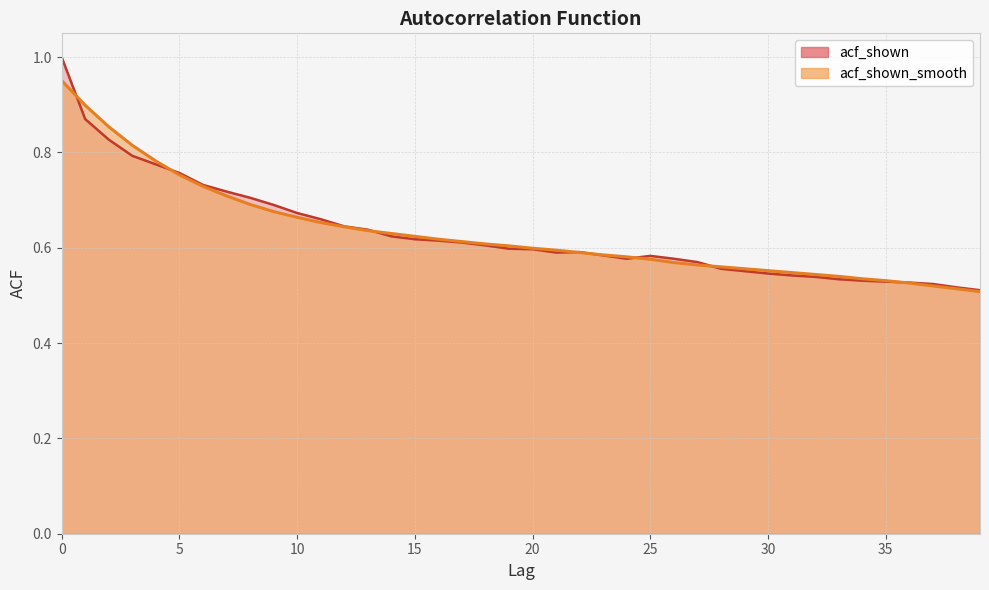

Where do acf_shown and acf_shown_smooth first cross each other?

0 and 1